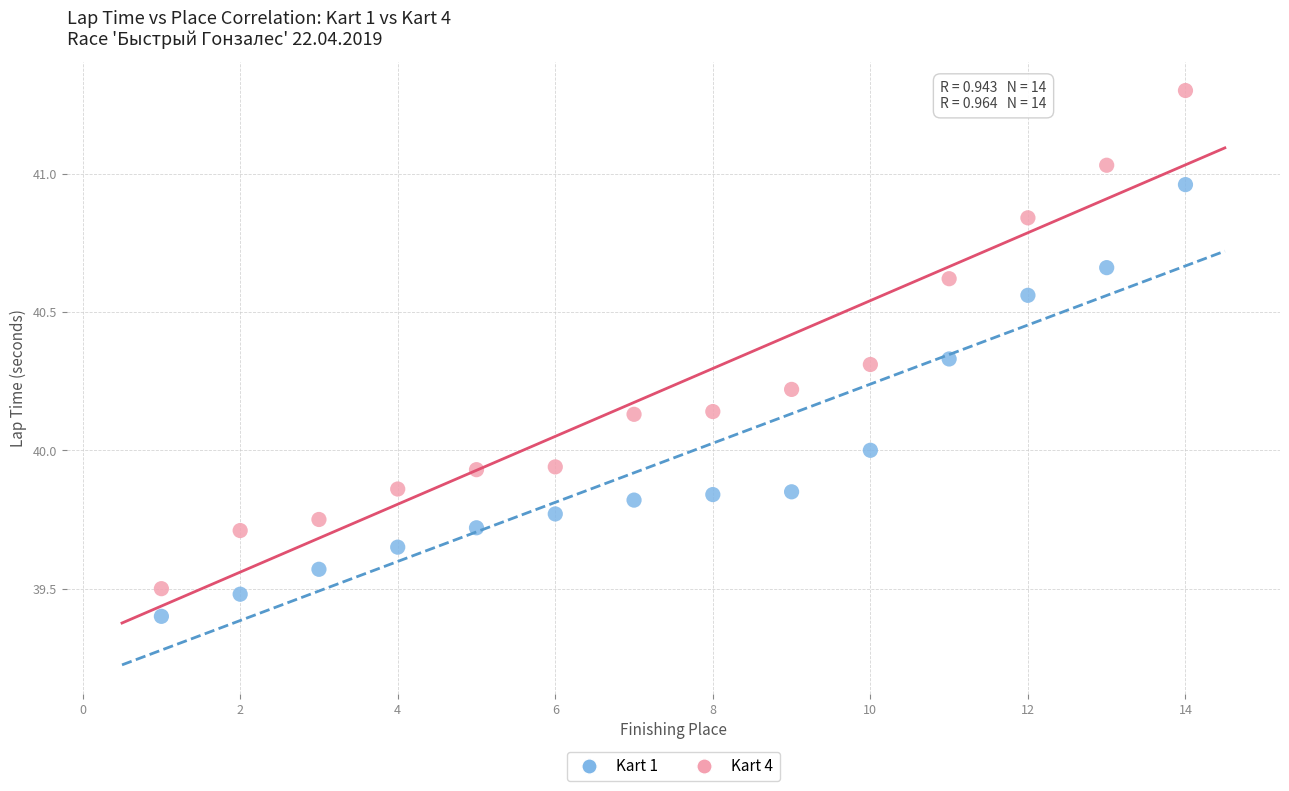

Which series reaches the maximum Y coordinate?

Kart 4